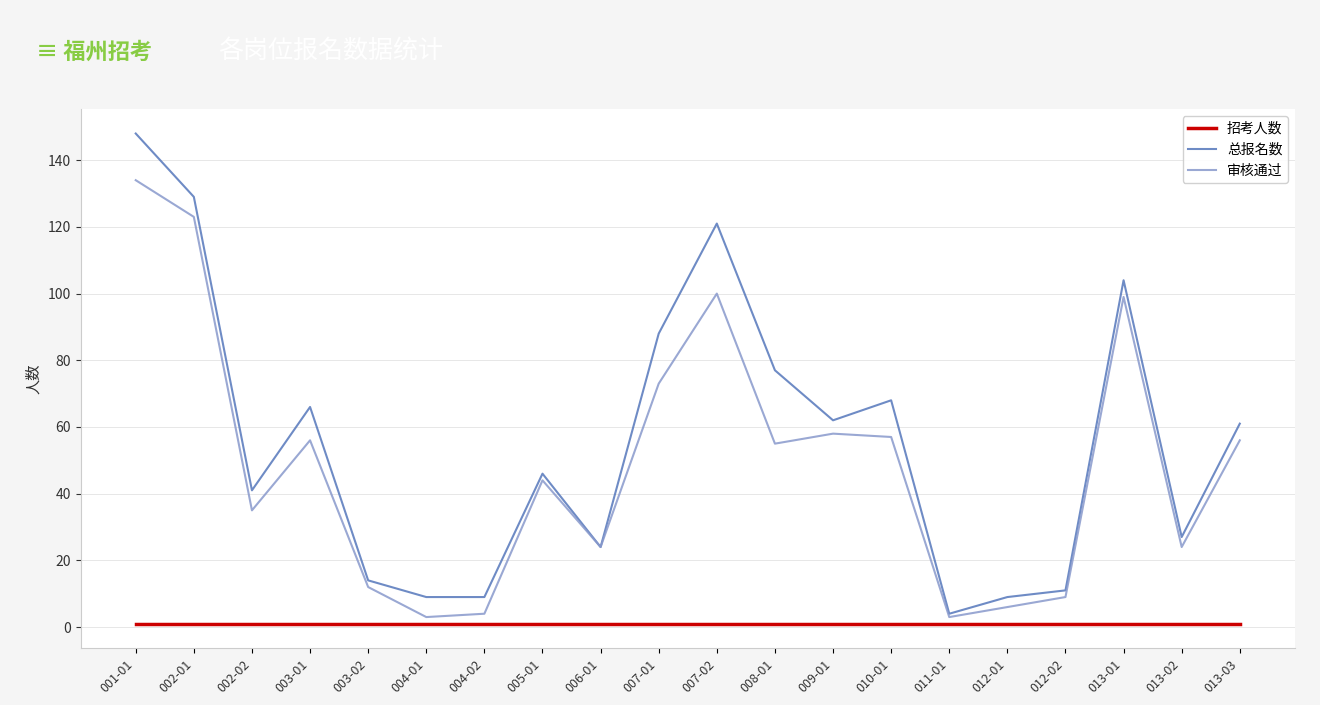

The 审核通过 series shows 4 at 004-02. True or false?

True